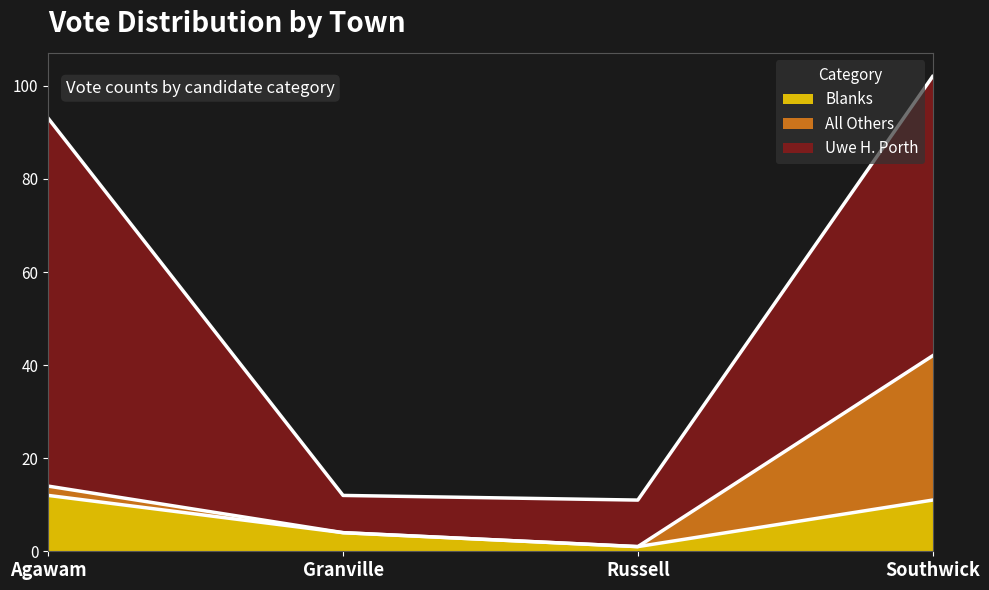

True or false: Uwe H. Porth and All Others intersect in this chart.

False